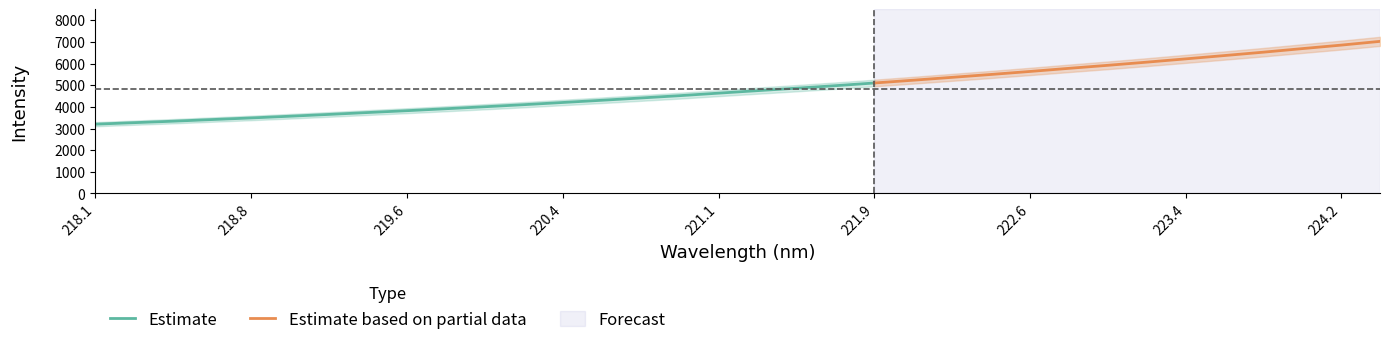

What is the difference between the maximum and second lowest values?

3753.1